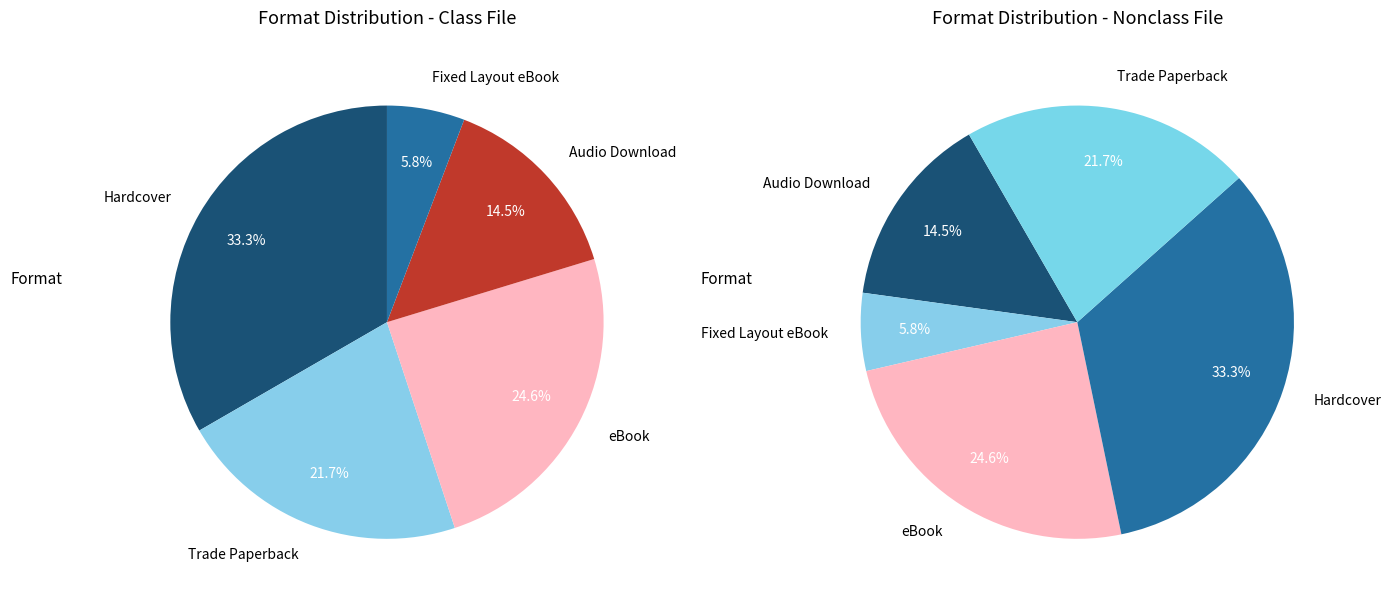

Combined, do eBook and Audio Download account for over 50%?

No